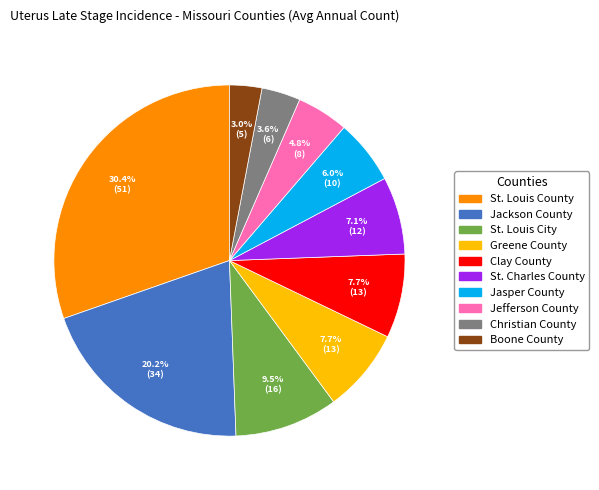

Which category has the biggest portion of the pie?

St. Louis County